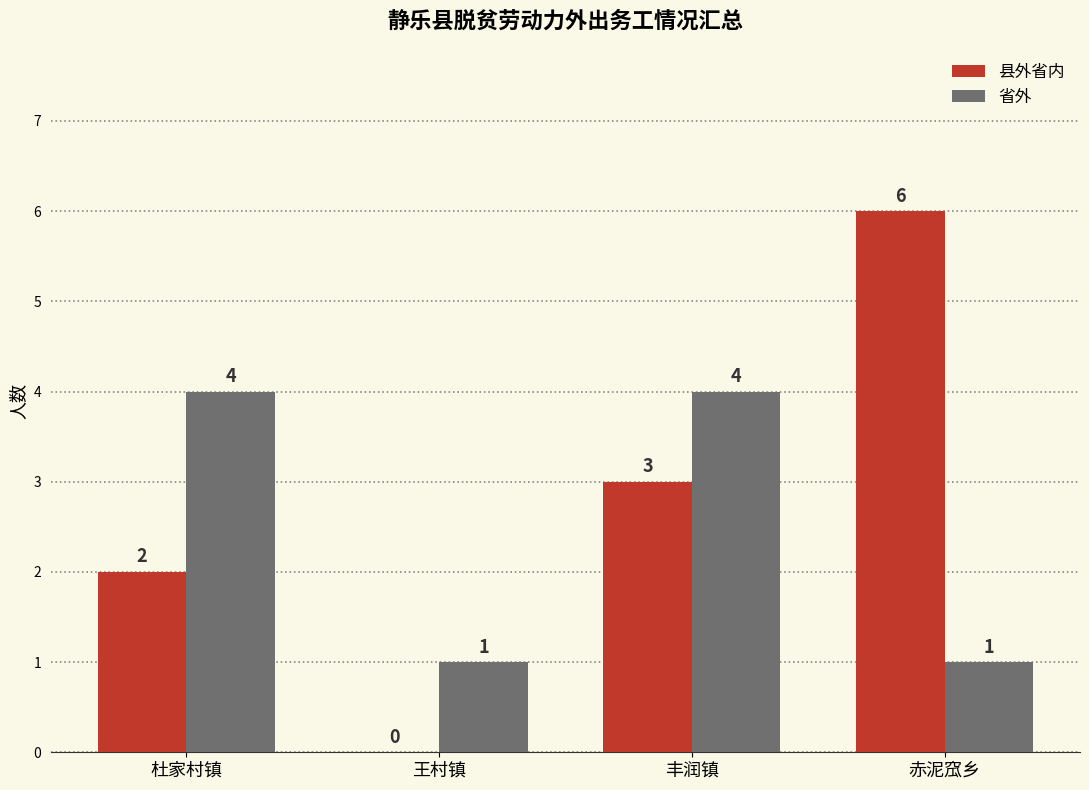

What value does the 省外 series have at 丰润镇?

4